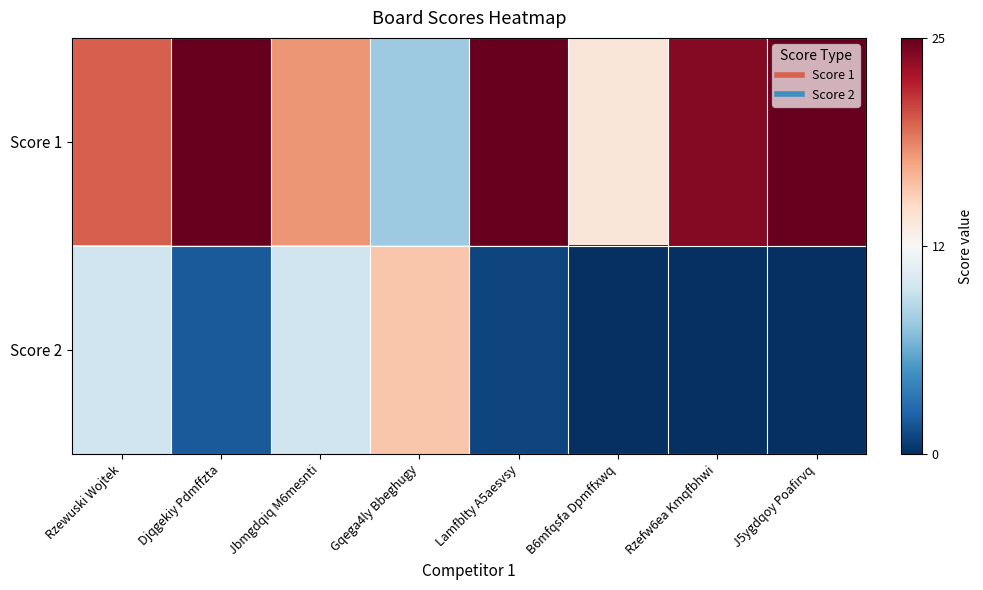

What is the greatest value displayed?

25